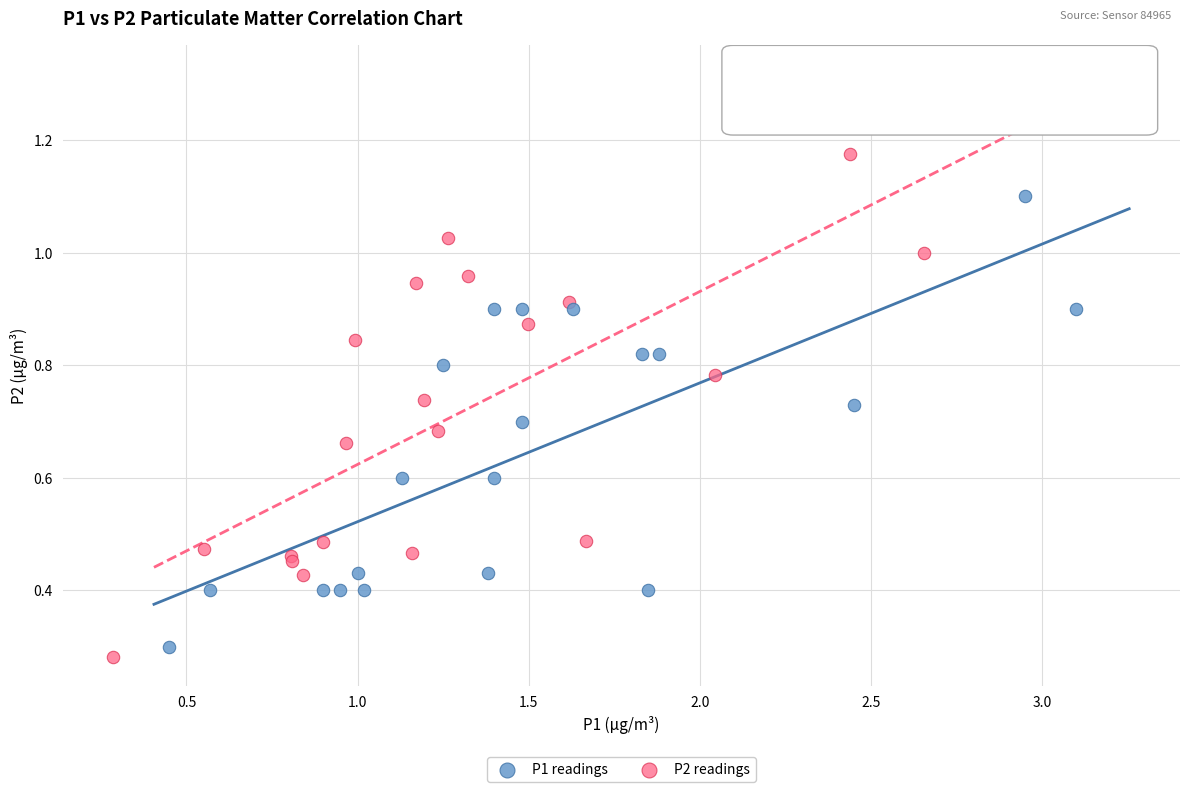

Which series has the largest Y range (max minus min)?

P2 readings